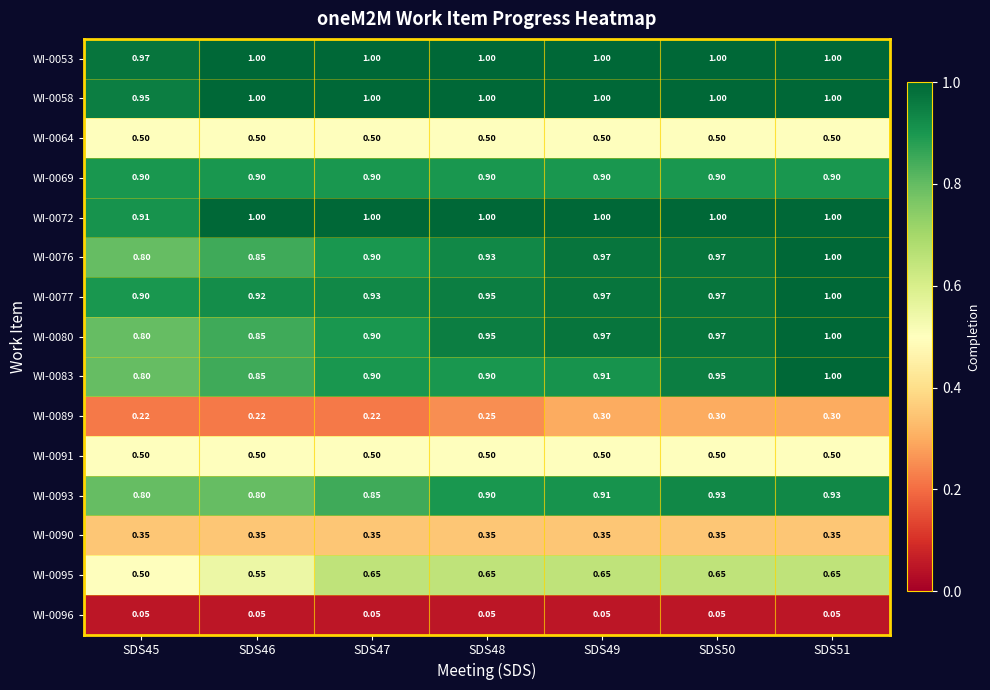

Is the value of WI-0076 at SDS46 greater than the value of WI-0069 at SDS48?

No